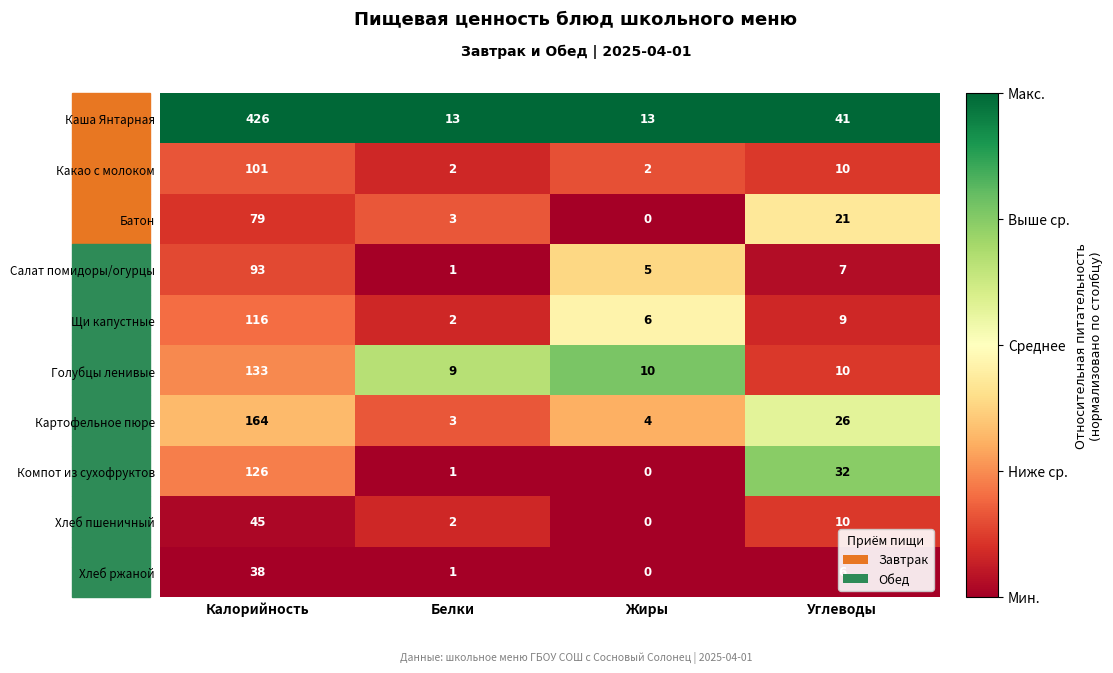

Which series has the largest total across all categories?

Каша Янтарная